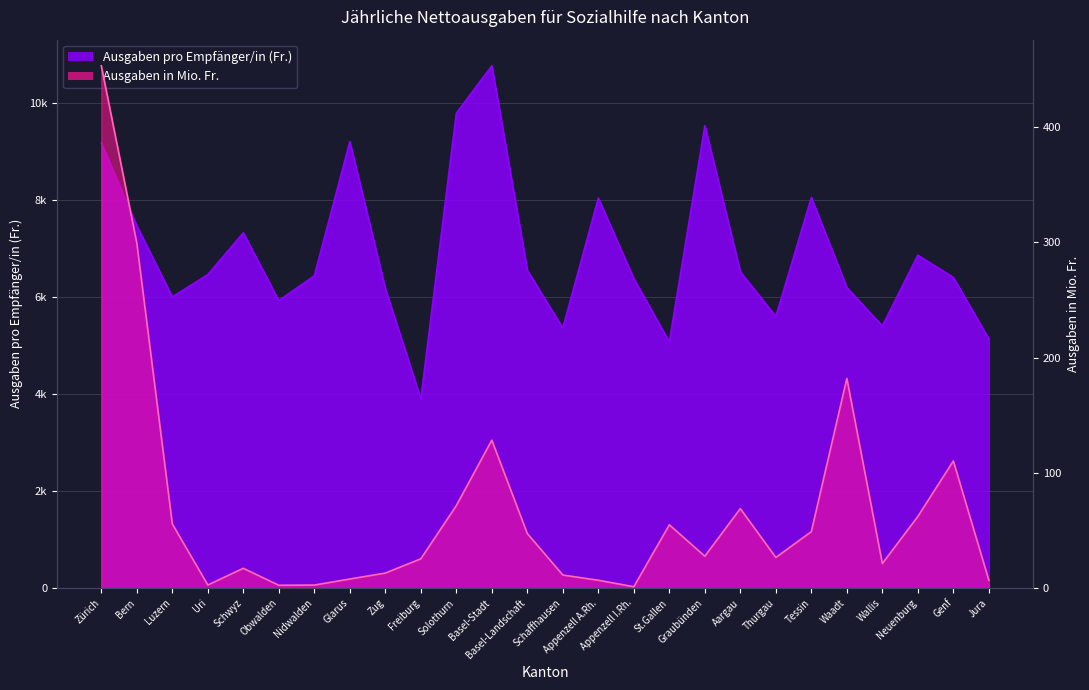

Which series has the widest spread of values?

Ausgaben pro Empfänger/in (Fr.)